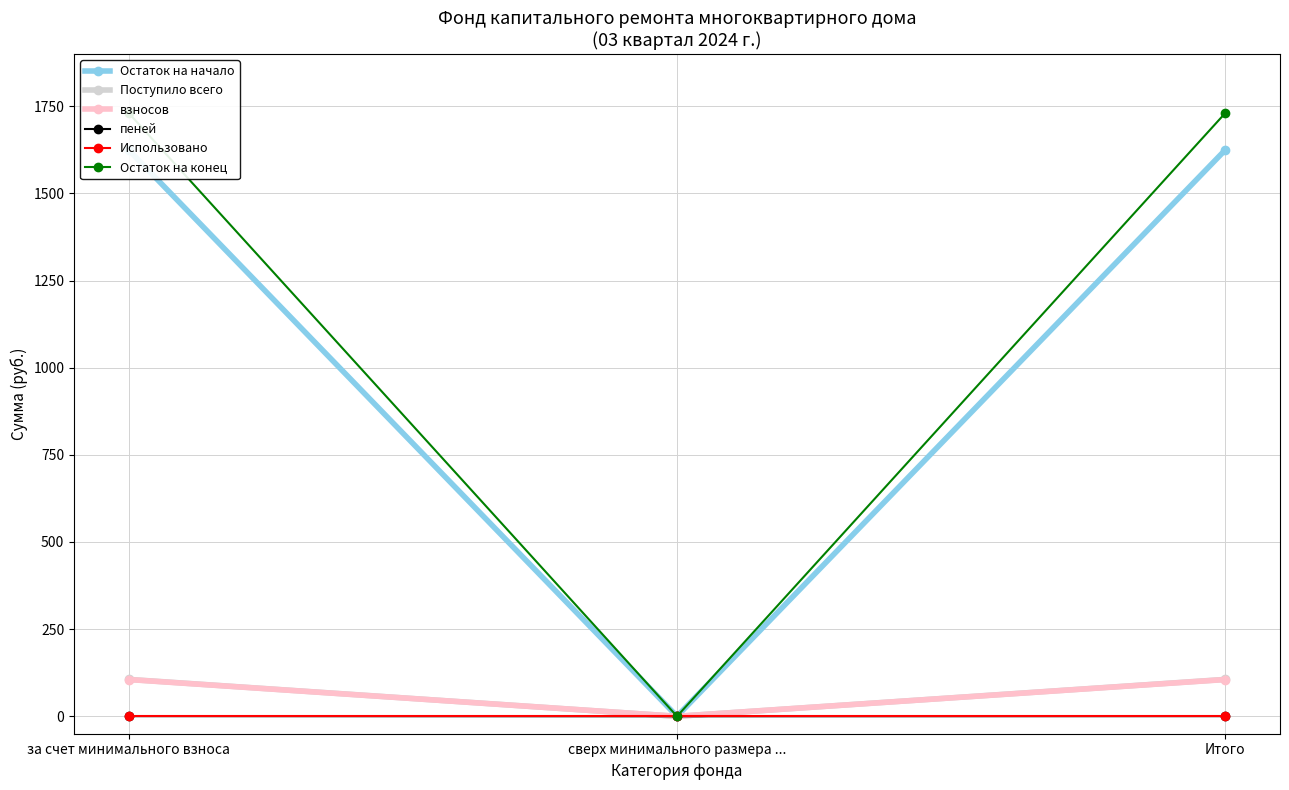

What is the label of the 2nd point from the right?

сверх минимального размера ...